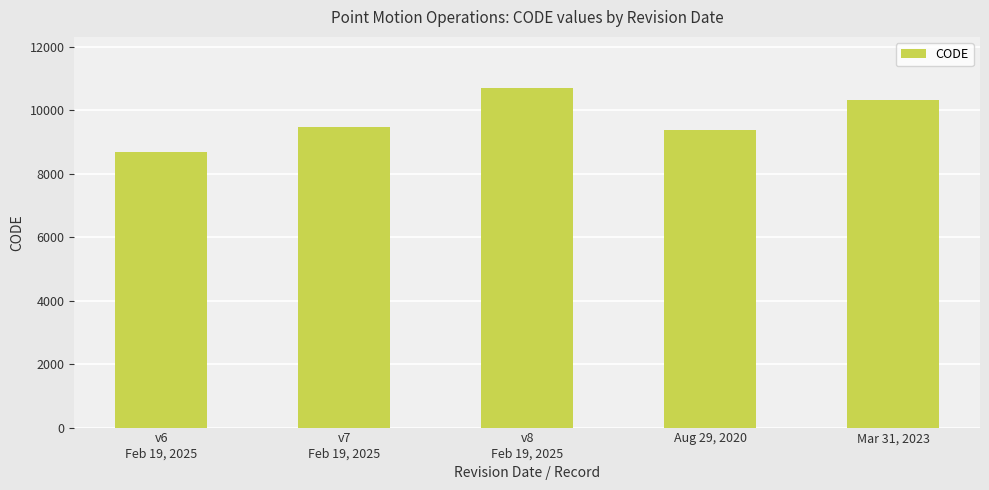

Where is the data nearest to the value 9691?

v7
Feb 19, 2025